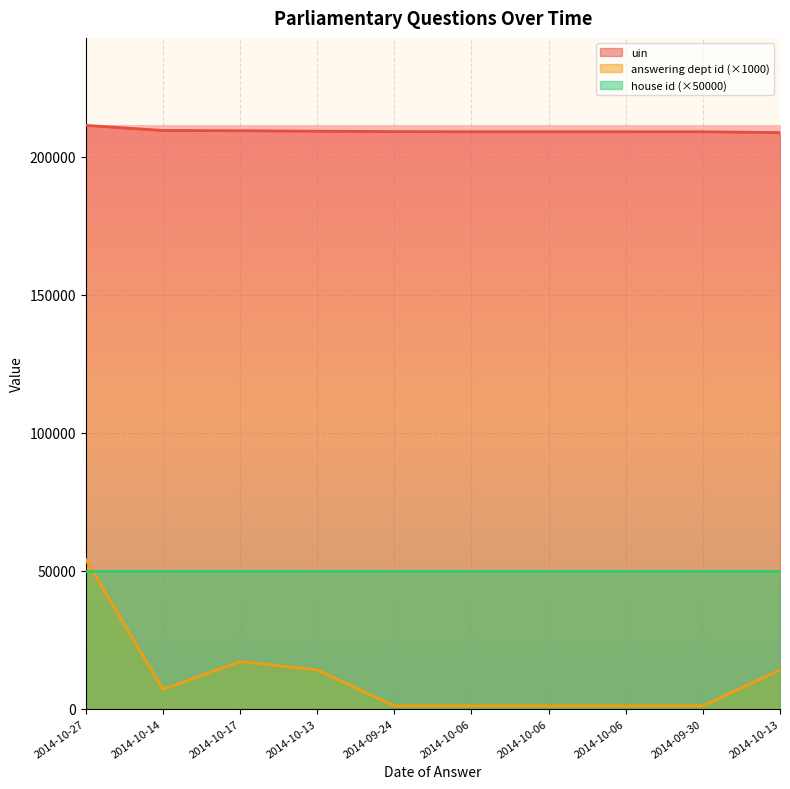

Does the chart display data point markers on the line(s)?

No